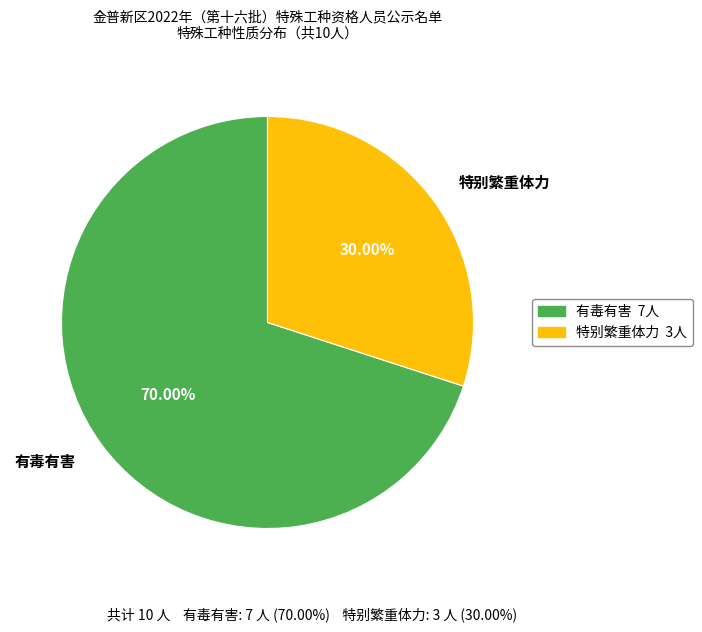

The 有毒有害 slice represents 70% of the pie. True or false?

True